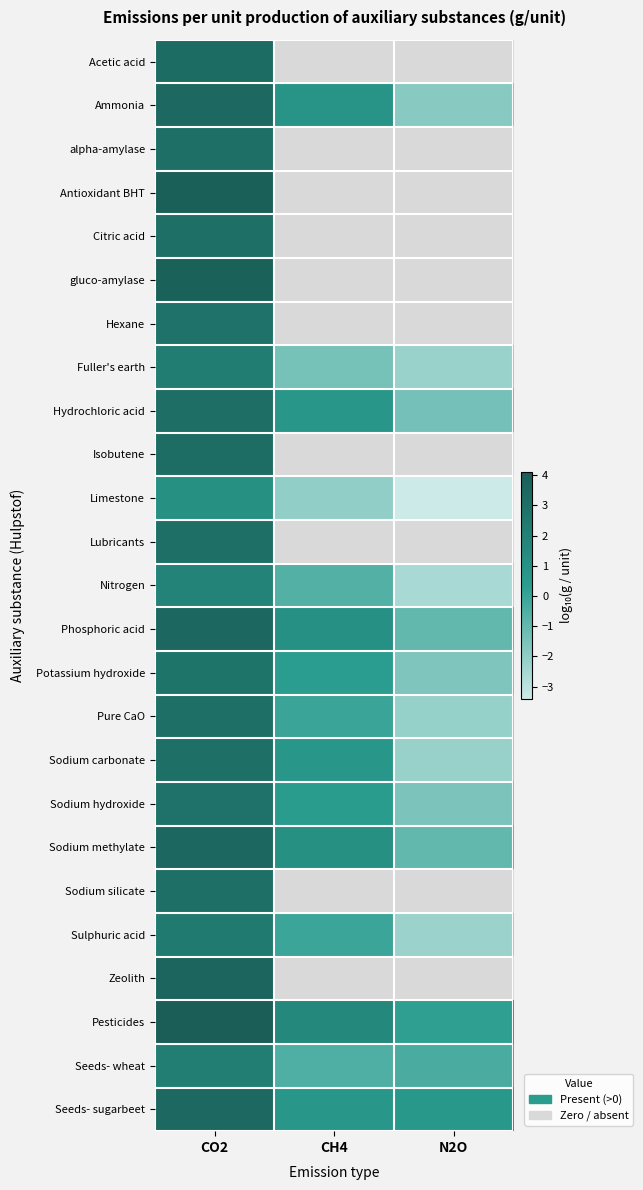

Which label corresponds to the largest value in the chart?

CO2